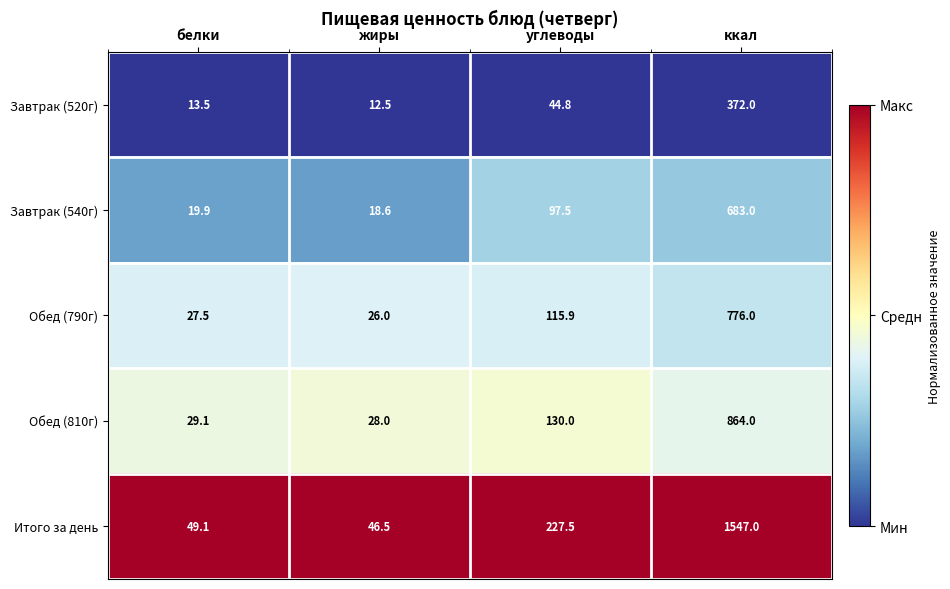

Which category has the lowest value across all series?

жиры